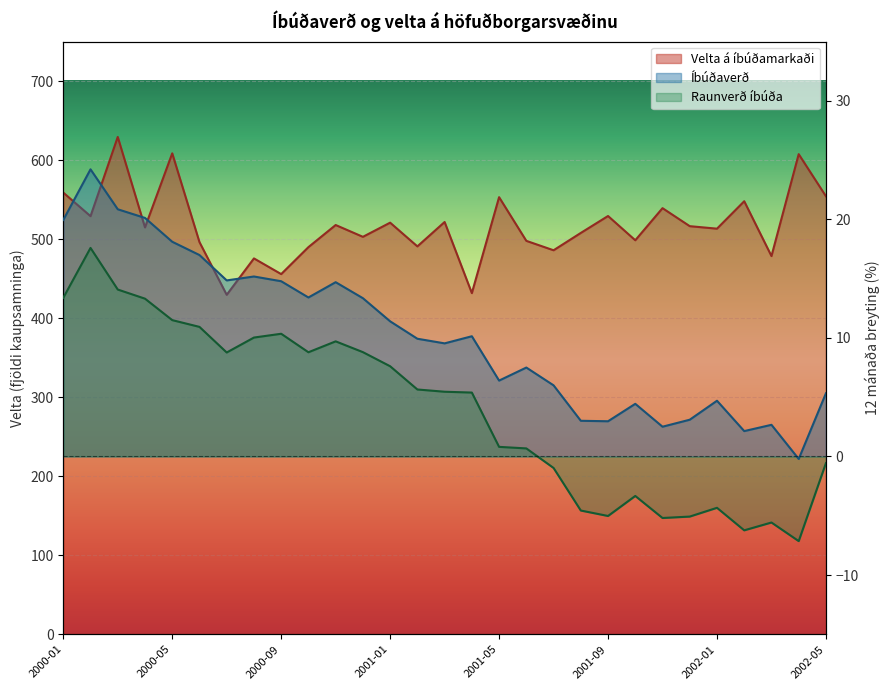

True or false: Raunverð íbúða and Íbúðaverð cross at least once.

False